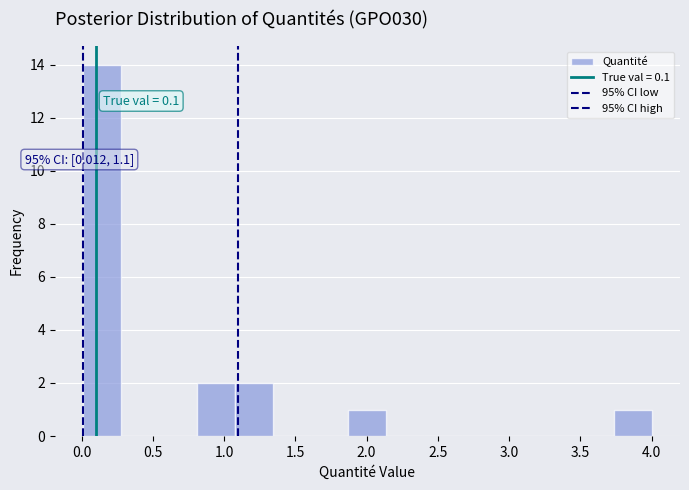

Over which range of the x-axis is the bar tallest?

0.00 to 0.30